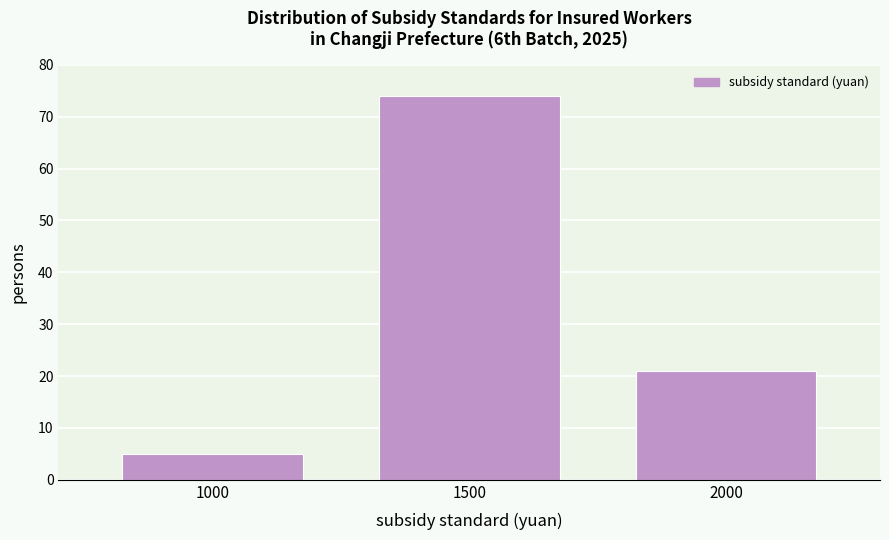

Reading left to right, what are all the values shown in this chart?

5	74	21